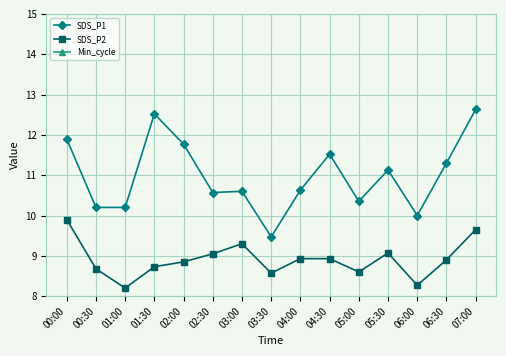

At which category does SDS_P2 reach its first local valley?

01:00